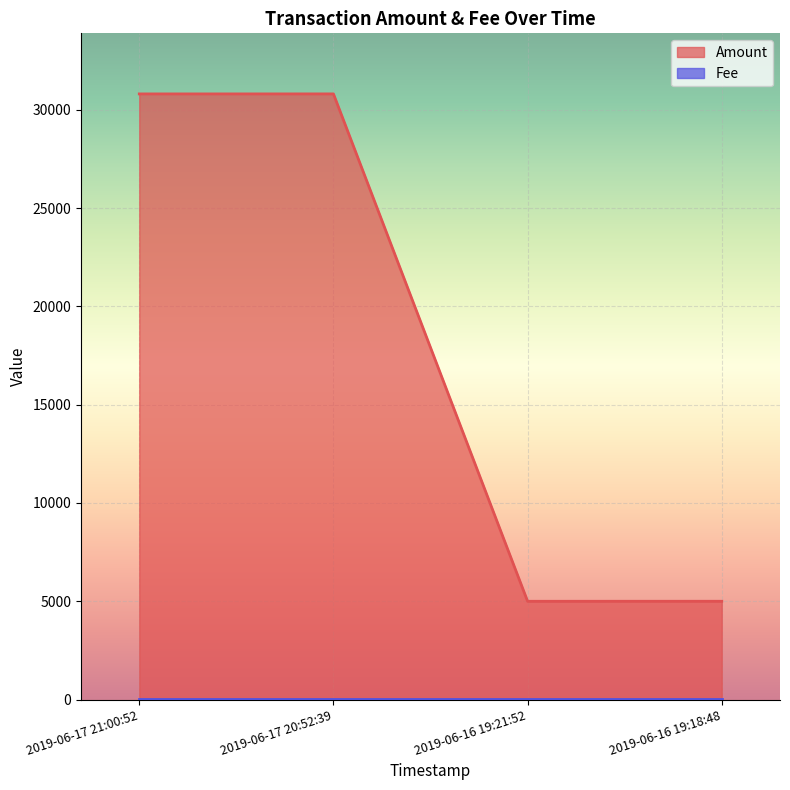

Count the number of values greater than 30815.

1